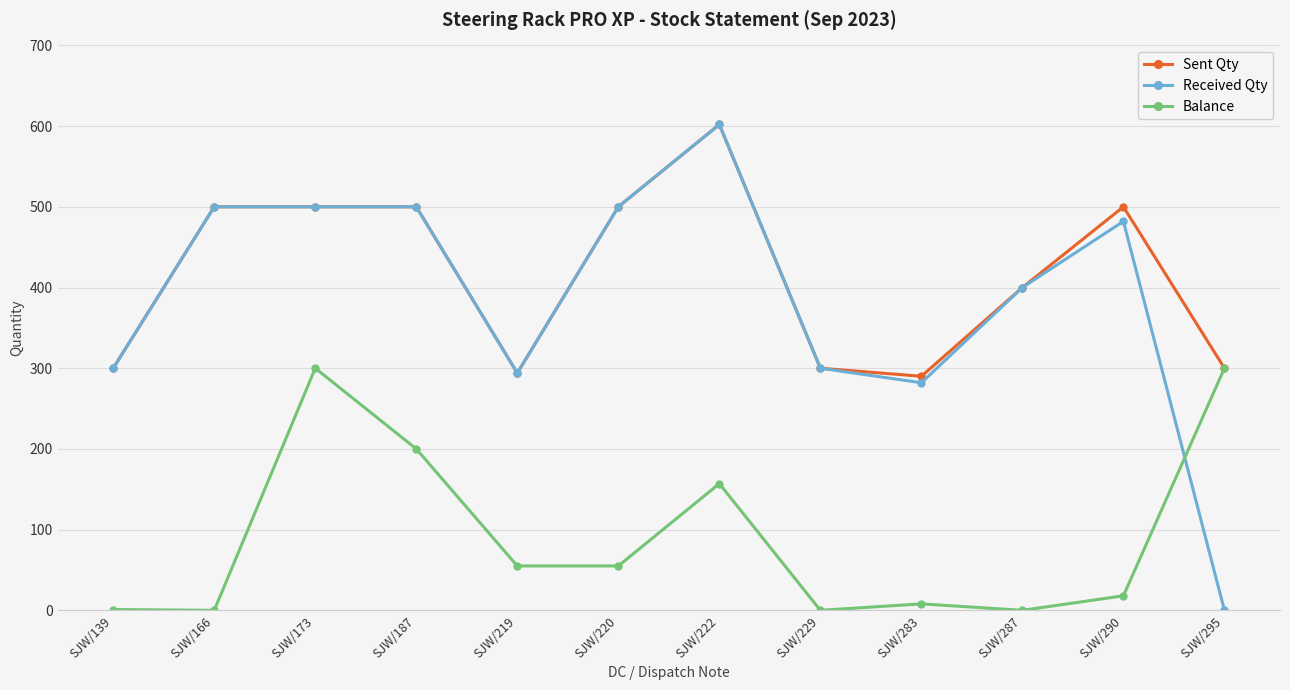

Which series ends up on top after the final intersection of Balance and Received Qty?

Balance